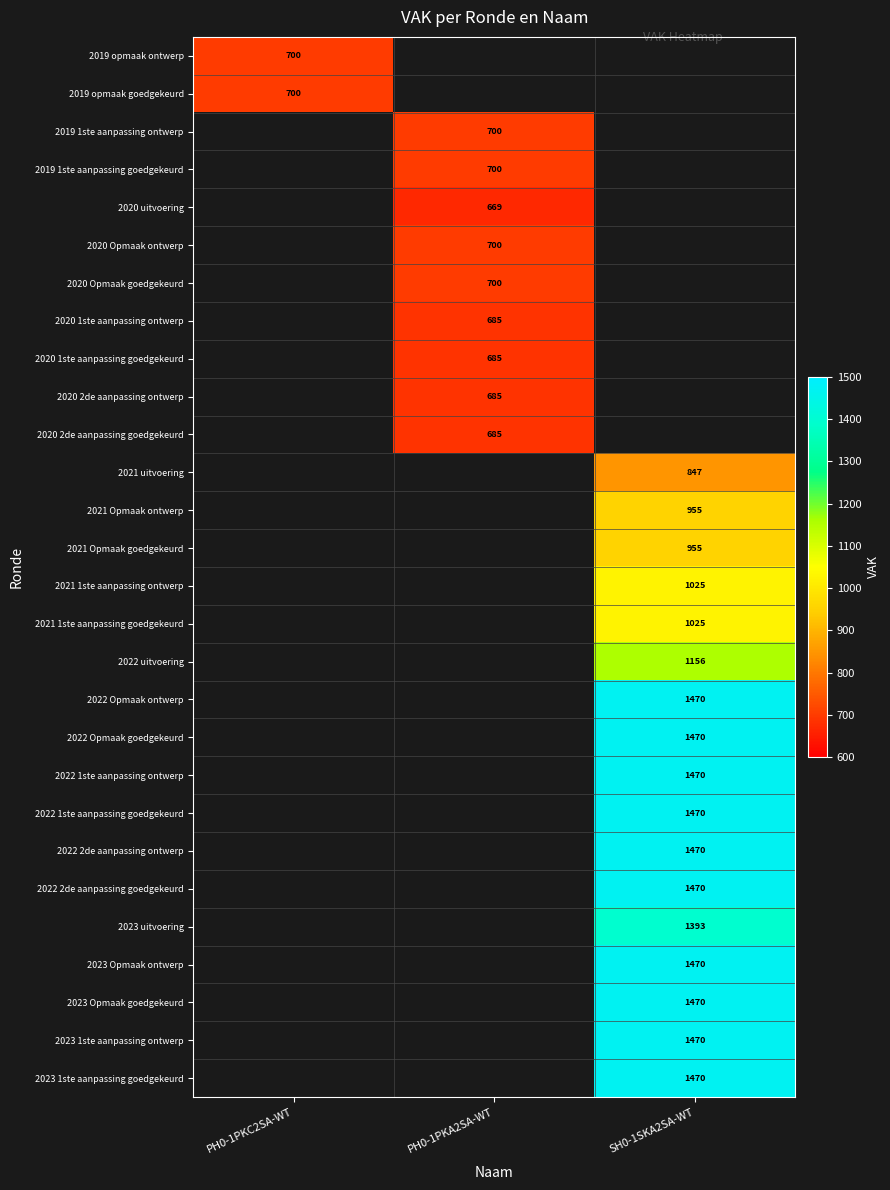

Which label corresponds to the largest value in the chart?

SH0-1SKA2SA-WT